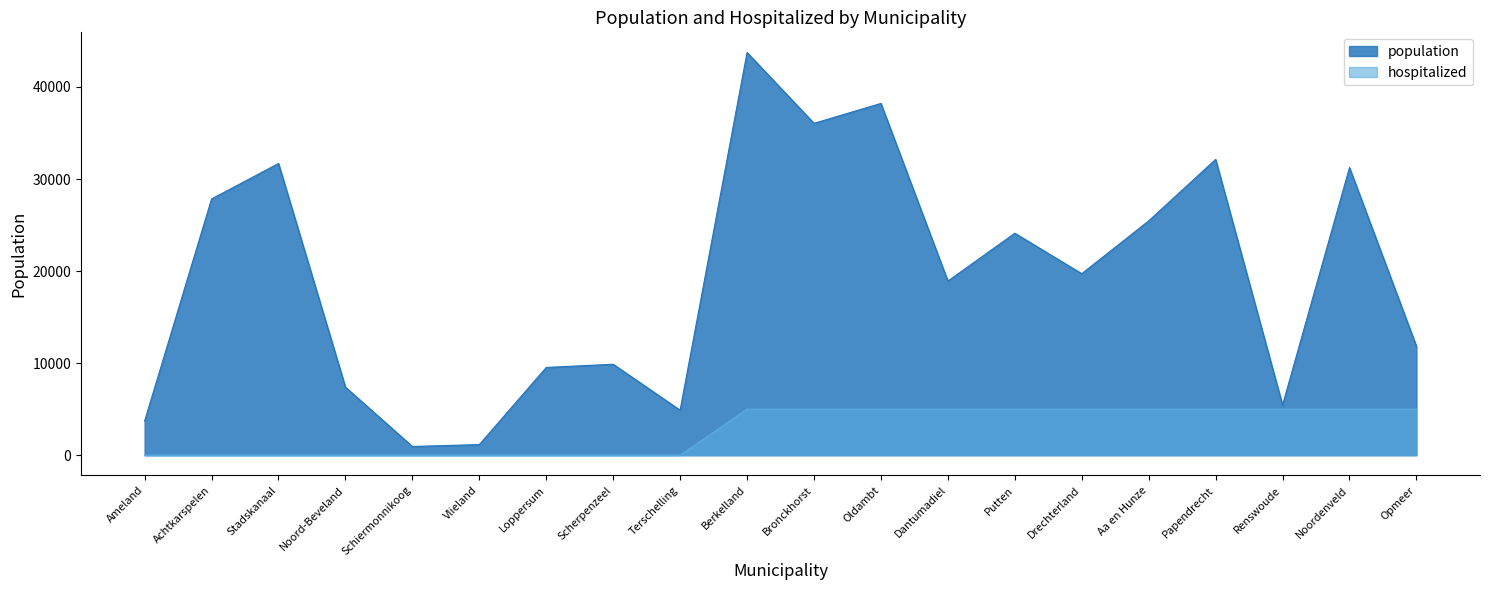

Which label corresponds to the largest value in the chart?

Berkelland